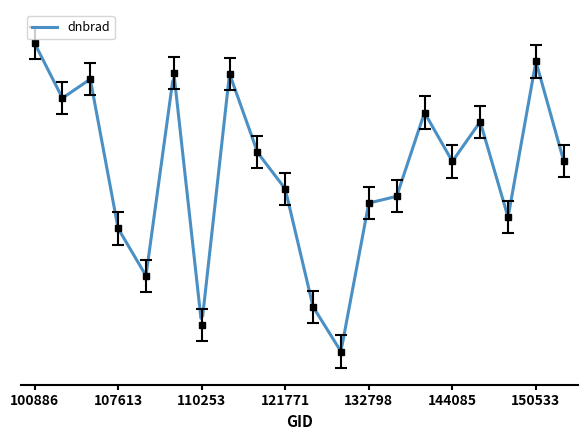

What is the smallest value displayed?

0.5